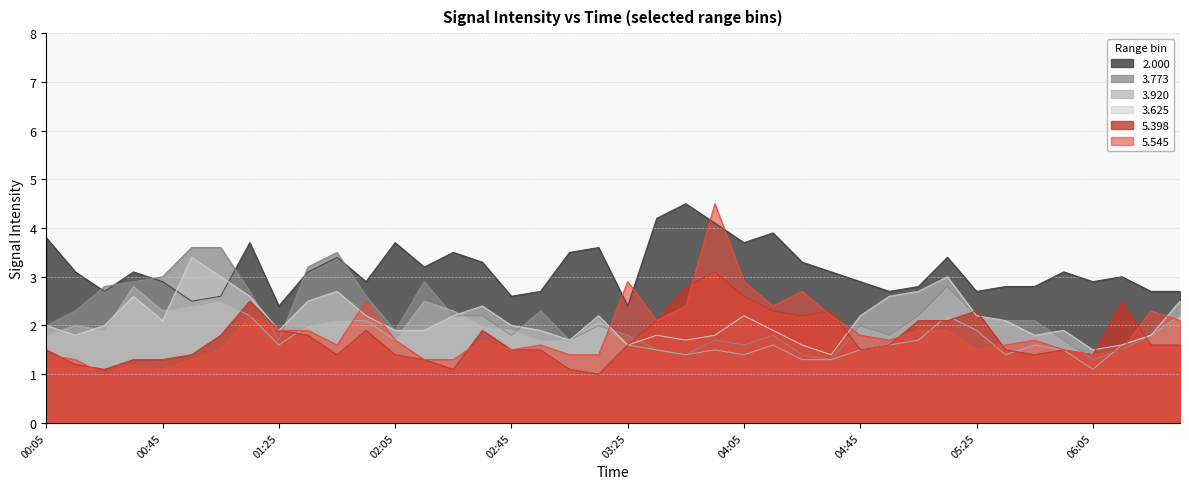

Reading left to right, list all the values displayed in this chart.

2.000: 3.8	3.1	2.7	3.1	2.9	2.5	2.6	3.7	2.4	3.1	3.4	2.9	3.7	3.2	3.5	3.3	2.6	2.7	3.5	3.6	2.4	4.2	4.5	4.1	3.7	3.9	3.3	3.1	2.9	2.7	2.8	3.4	2.7	2.8	2.8	3.1	2.9	3.0	2.7	2.7
3.773: 2.0	2.3	2.8	2.9	3.0	3.6	3.6	2.7	1.7	3.2	3.5	2.6	1.9	2.9	2.2	2.2	1.8	2.3	1.7	2.0	1.8	1.5	1.4	1.7	1.6	1.8	1.4	1.3	2.0	1.8	2.2	2.8	2.2	2.1	2.1	1.7	1.3	1.5	1.8	2.2
3.920: 1.8	2.0	1.9	2.8	2.3	2.4	2.5	2.2	1.6	2.0	2.1	2.1	1.7	2.5	2.3	2.0	1.9	1.7	1.7	2.1	1.6	1.5	1.4	1.5	1.4	1.6	1.3	1.3	1.5	1.6	1.7	2.2	1.9	1.4	1.6	1.5	1.1	1.6	1.8	2.2
3.625: 2.0	1.8	2.0	2.6	2.1	3.4	3.0	2.6	1.9	2.5	2.7	2.2	1.9	1.9	2.2	2.4	2.0	1.9	1.7	2.2	1.6	1.8	1.7	1.8	2.2	1.9	1.6	1.4	2.2	2.6	2.7	3.0	2.2	2.1	1.8	1.9	1.5	1.6	1.8	2.5
5.398: 1.5	1.2	1.1	1.3	1.3	1.4	1.8	2.5	1.9	1.8	1.4	1.9	1.4	1.3	1.1	1.9	1.5	1.5	1.1	1.0	1.6	2.1	2.8	3.1	2.6	2.3	2.2	2.3	1.5	1.6	2.1	2.1	2.3	1.5	1.4	1.5	1.4	2.5	1.6	1.6
5.545: 1.4	1.3	1.0	1.2	1.1	1.3	1.5	2.2	1.9	1.9	1.6	2.5	1.7	1.3	1.3	1.7	1.5	1.6	1.4	1.4	2.9	2.1	2.4	4.5	2.9	2.4	2.7	2.2	1.8	1.7	1.9	1.9	1.5	1.6	1.7	1.5	1.4	1.5	2.3	2.1